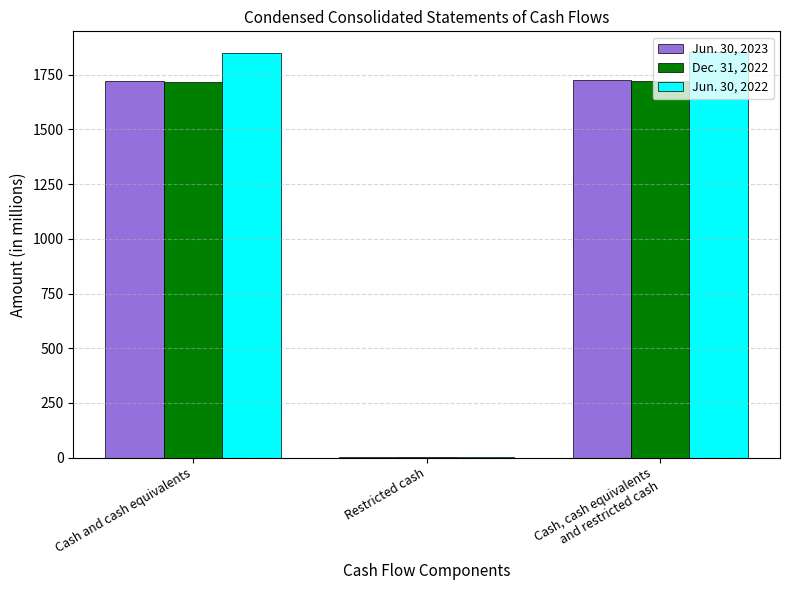

What are all the series names shown in the legend?

Jun. 30, 2023, Dec. 31, 2022, Jun. 30, 2022